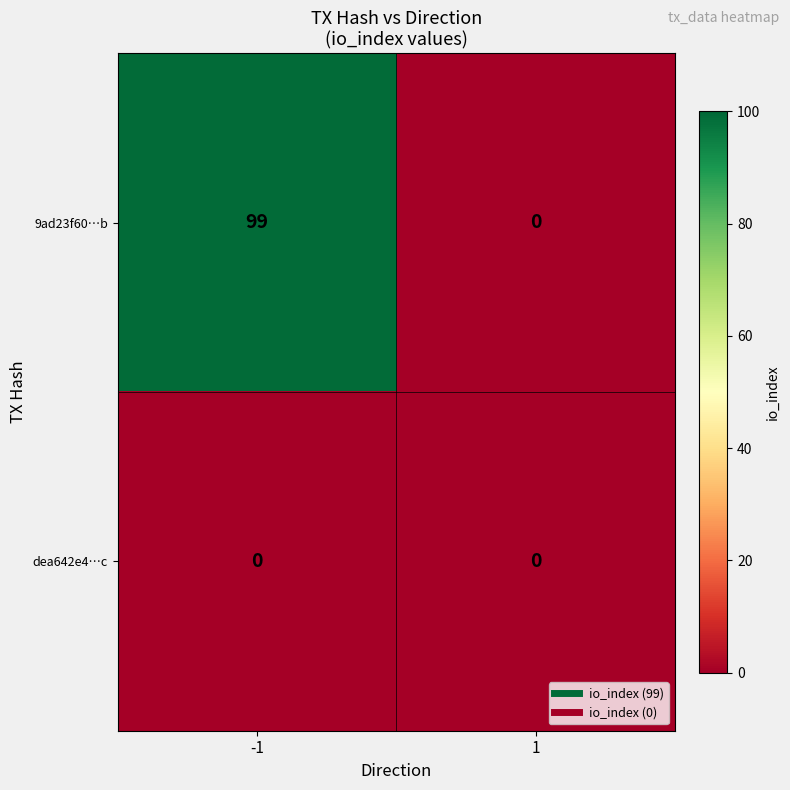

Reading right to left, what are all the values shown in this chart?

9ad23f60…b: 0	99
dea642e4…c: 0	0